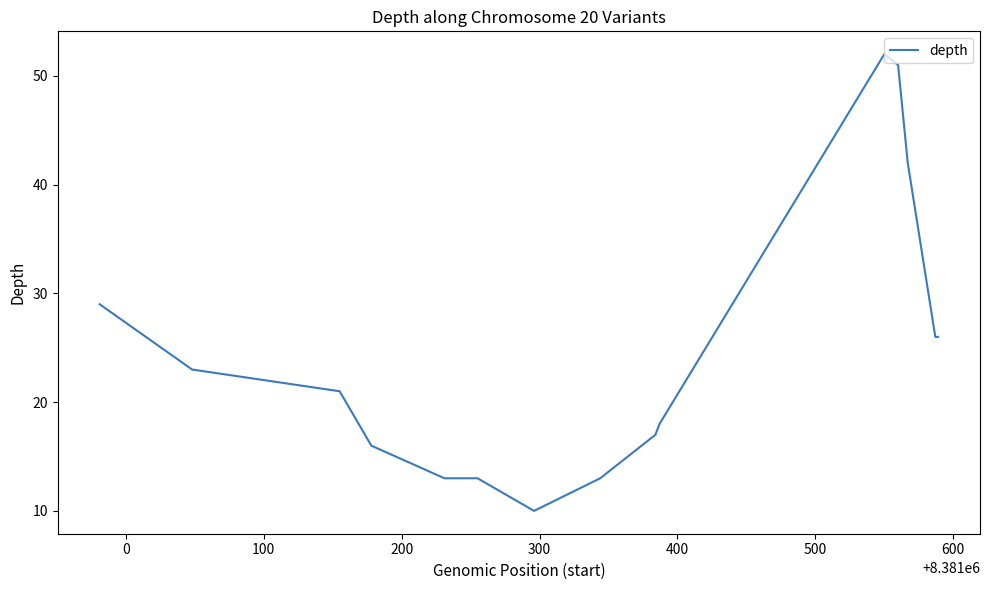

What is the smallest value displayed?

10